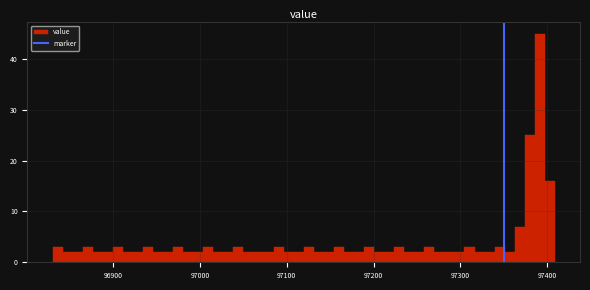

Around what value on the x-axis is the tallest bar? Give the approximate position of its centre, as read against the axis.

97390